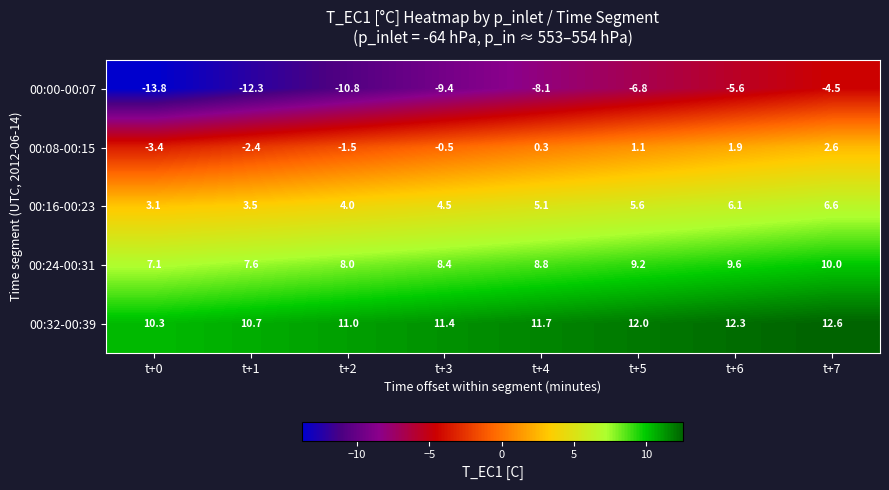

How many distinct data groups are displayed?

5